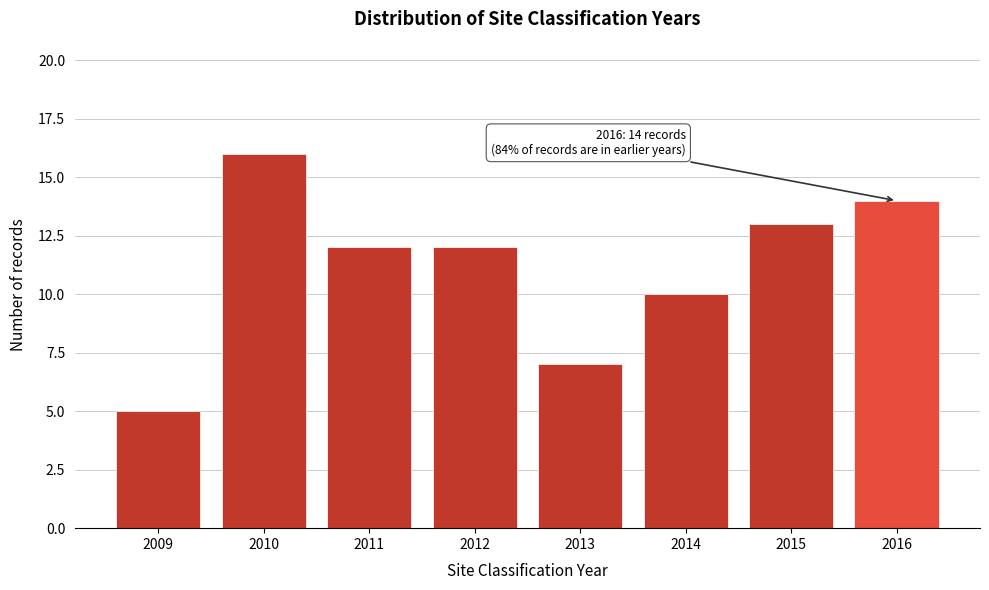

Reading right to left, extract all data points from this chart.

14	13	10	7	12	12	16	5